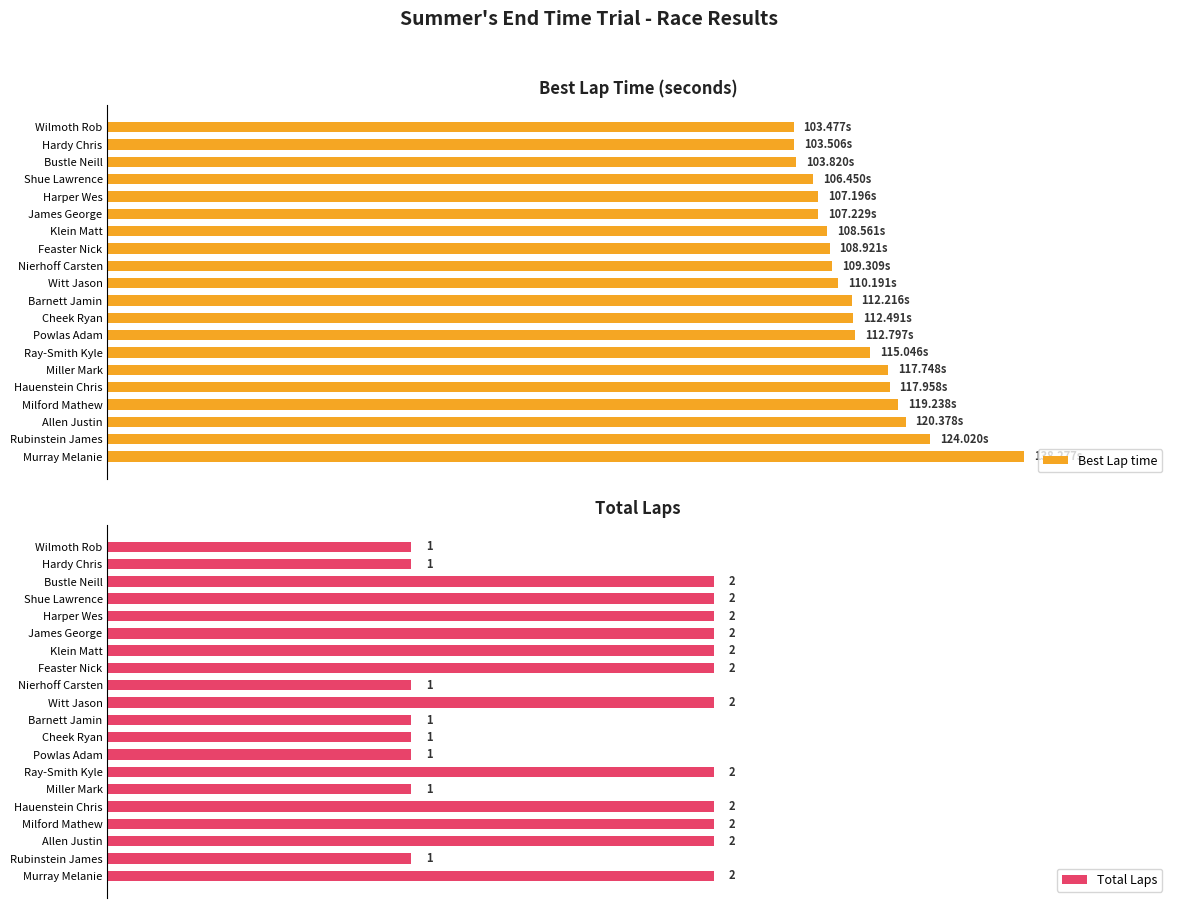

The value of Total Laps at Wilmoth Rob is 1.0. True or false?

True